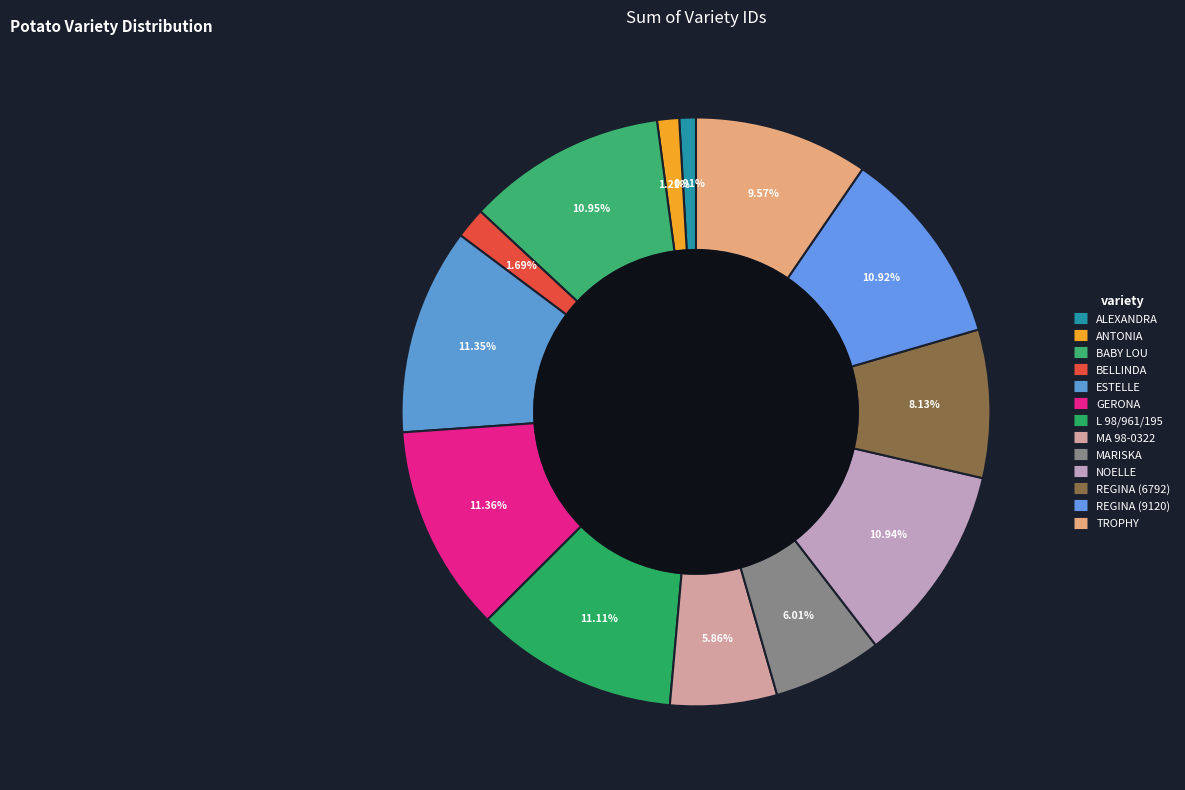

Count the number of slices in the pie.

13